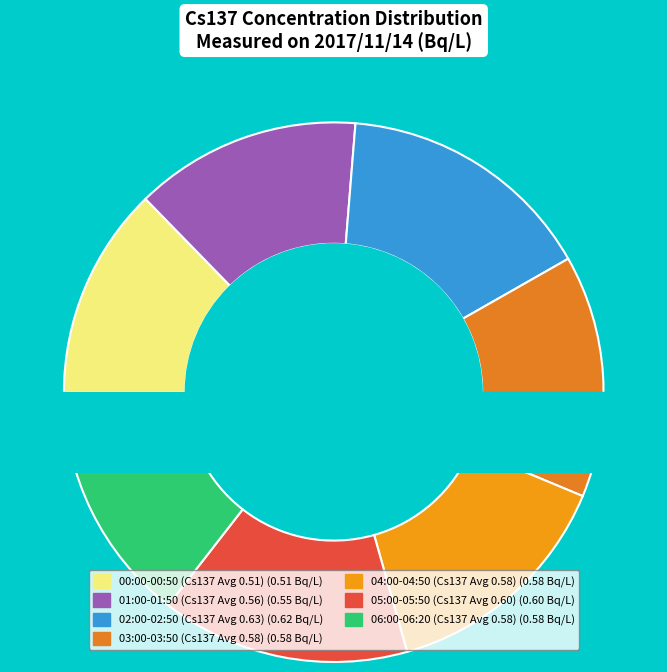

Does 01:40 represent more than half of the total?

No